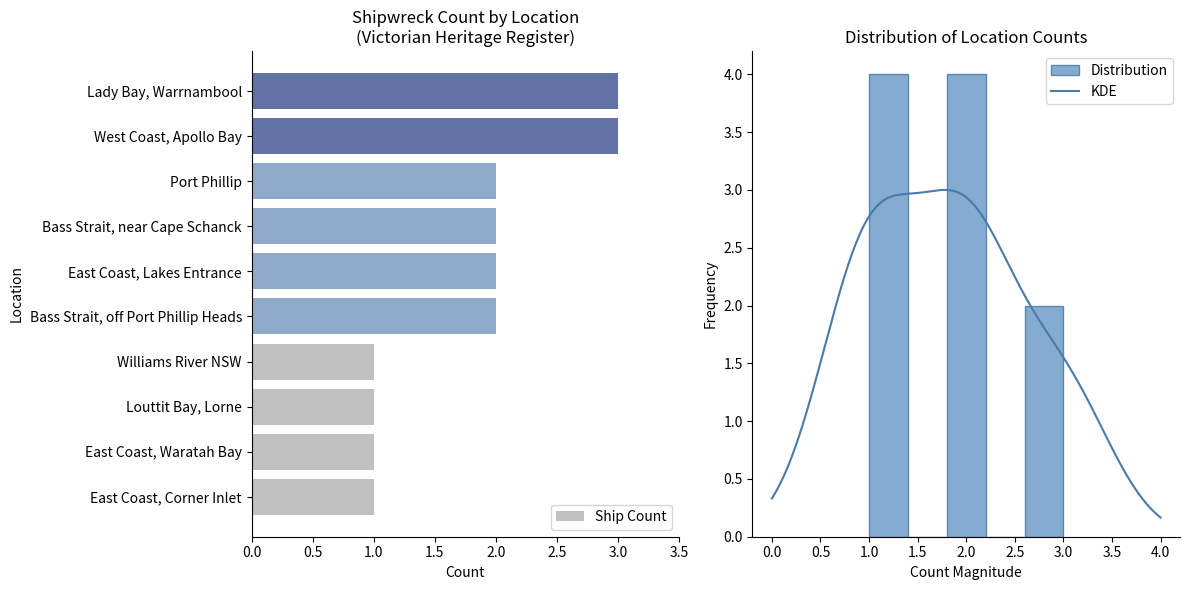

List the labels in order of value, largest first.

West Coast, Apollo Bay, Lady Bay, Warrnambool, Bass Strait, off Port Phillip Heads, East Coast, Lakes Entrance, Bass Strait, near Cape Schanck, Port Phillip, East Coast, Corner Inlet, East Coast, Waratah Bay, Louttit Bay, Lorne, Williams River NSW